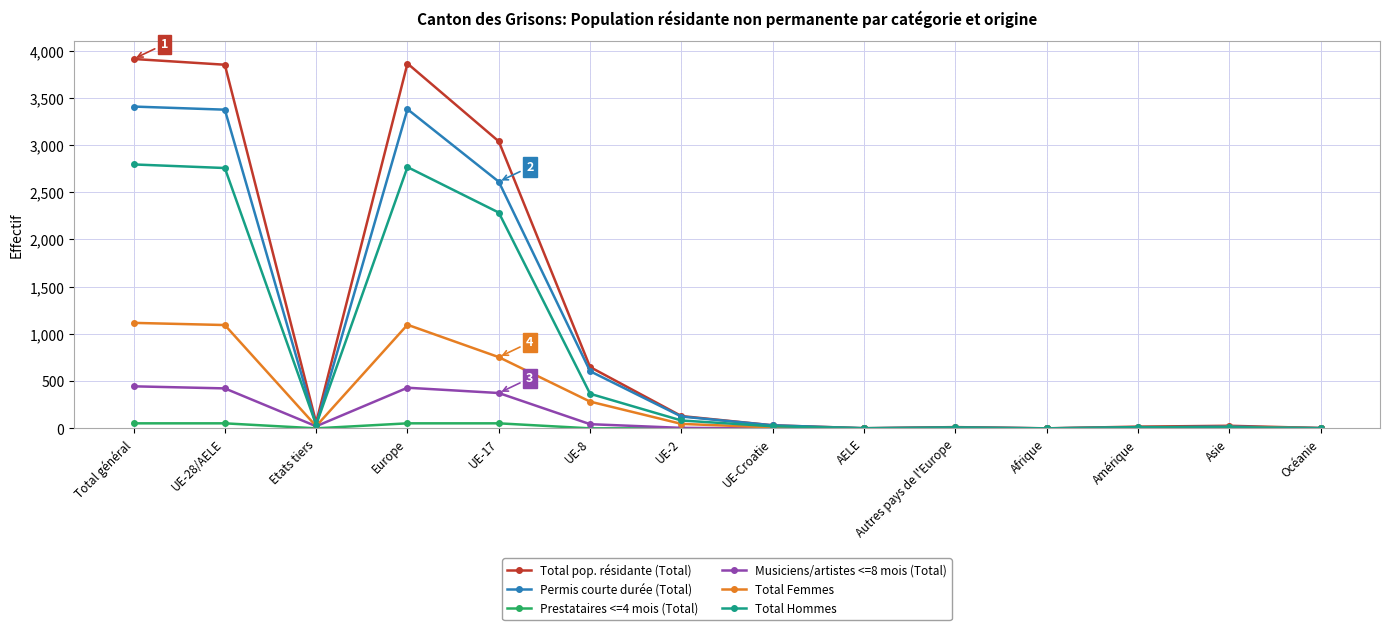

Is this an area chart (filled region under the line)?

No